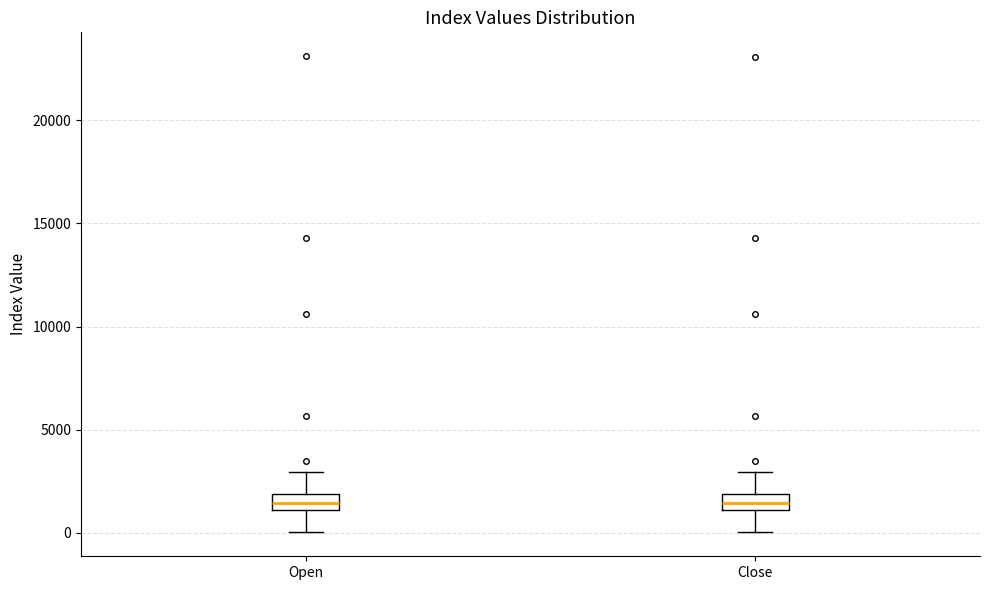

Where is the lower edge of the box for Close on the y-axis? The values are not printed on the chart, so give them approximately, as read against the axis.

1000